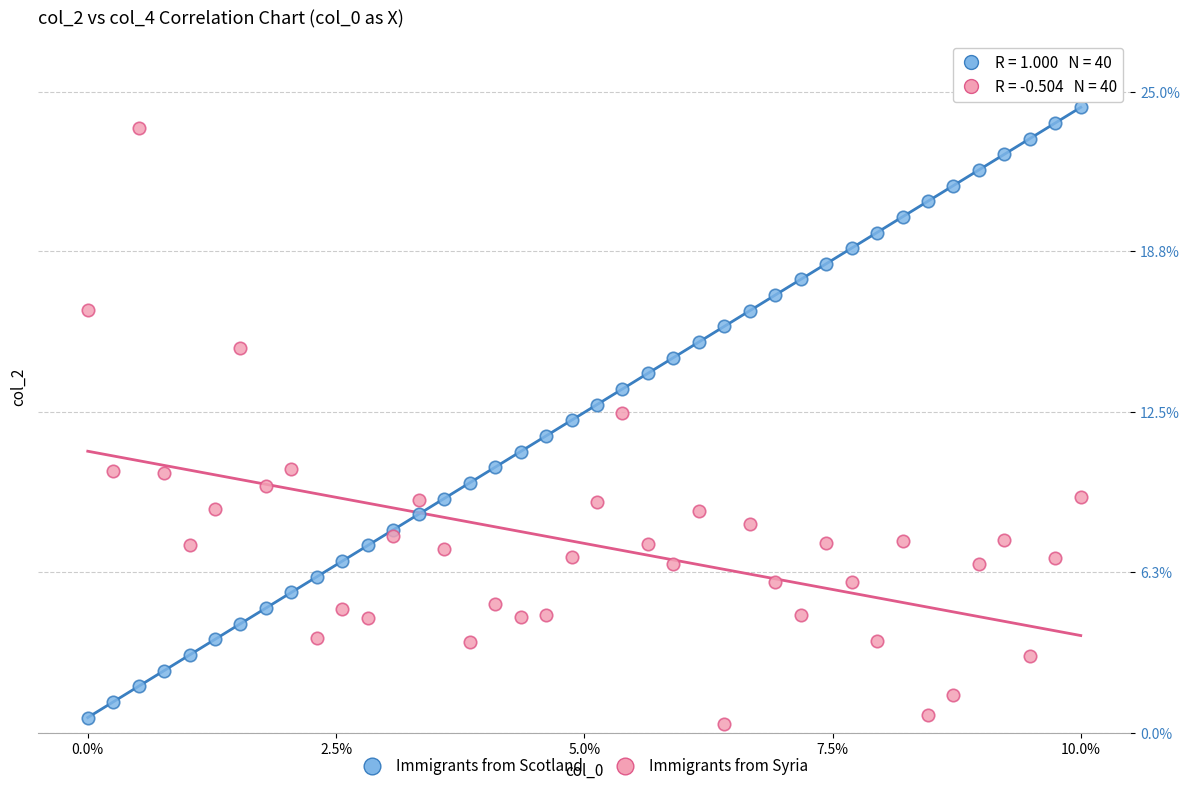

Which series has the widest spread of Y values?

Immigrants from Scotland